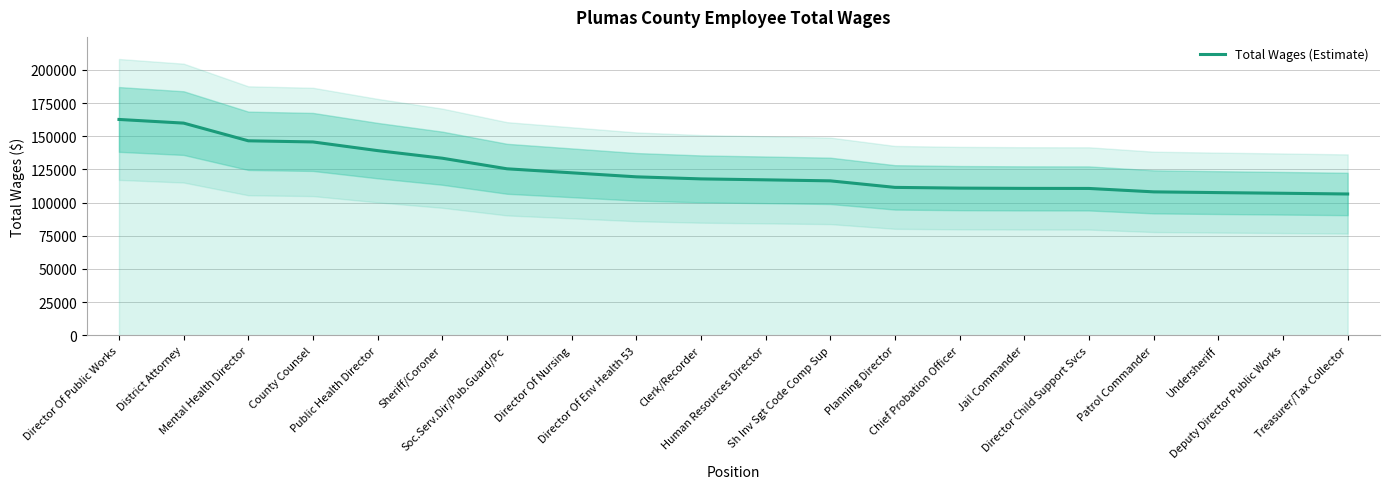

Reading right to left, extract all data points from this chart.

Treasurer/Tax Collector=106492	Deputy Director Public Works=107034	Undersheriff=107534	Patrol Commander=108097	Director Child Support Svcs=110665	Jail Commander=110713	Chief Probation Officer=110915	Planning Director=111466	Sh Inv Sgt Code Comp Sup=116388	Human Resources Director=117151	Clerk/Recorder=117866	Director Of Env Health 53=119418	Director Of Nursing=122455	Soc.Serv.Dir/Pub.Guard/Pc=125471	Sheriff/Coroner=133443	Public Health Director=139161	County Counsel=145700	Mental Health Director=146564	District Attorney=159890	Director Of Public Works=162644